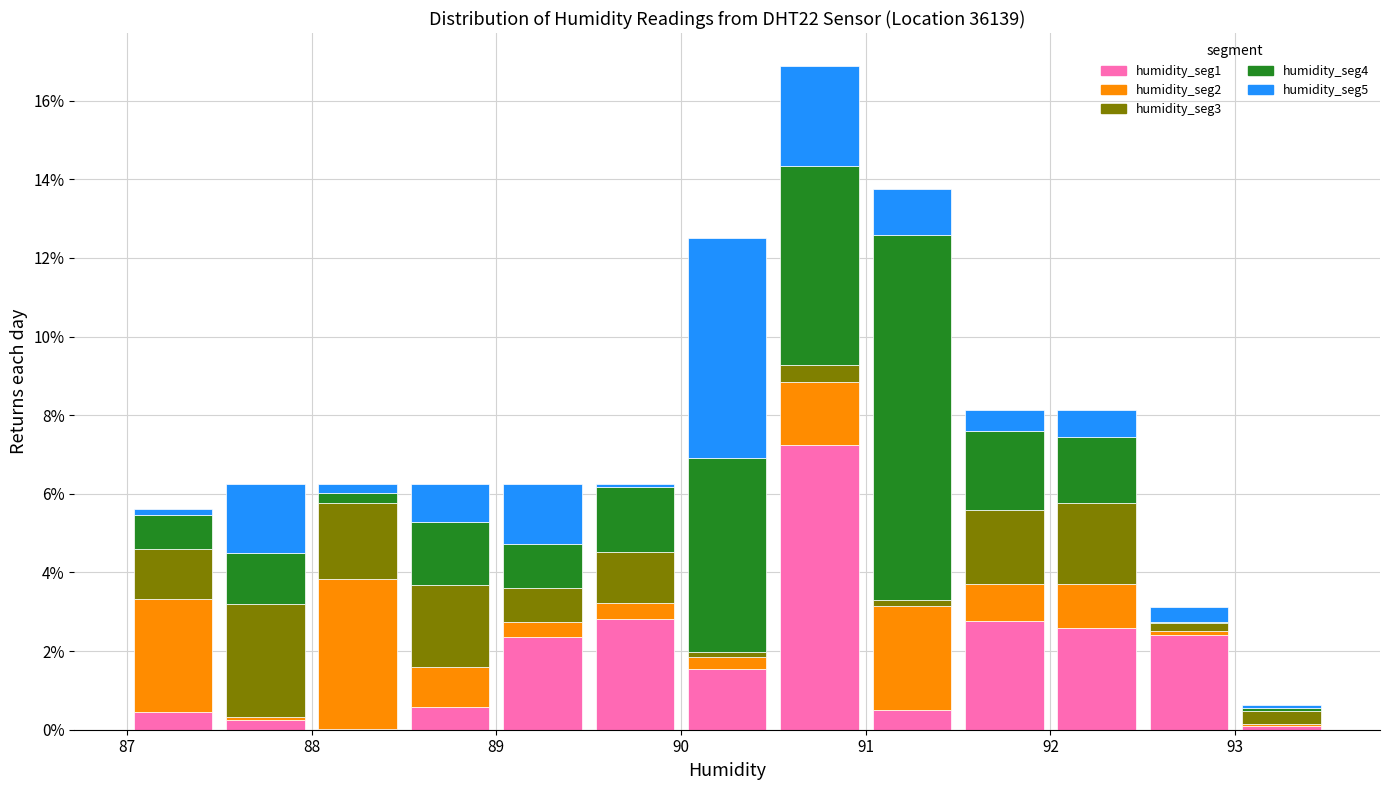

Reading left to right, transcribe this chart: for each stacked bar, give the range it covers on the x-axis and its total height. The values are not printed on the chart, so give them approximately, as read against the axis.

87.0 to 87.5: 5.6
87.5 to 88.0: 6.2
88.0 to 88.5: 6.2
88.5 to 89.0: 6.2
89.0 to 89.5: 6.2
89.5 to 90.0: 6.2
90.0 to 90.5: 12.6
90.5 to 91.0: 16.8
91.0 to 91.5: 13.8
91.5 to 92.0: 8.2
92.0 to 92.5: 8.2
92.5 to 93.0: 3.2
93.0 to 93.5: 0.6